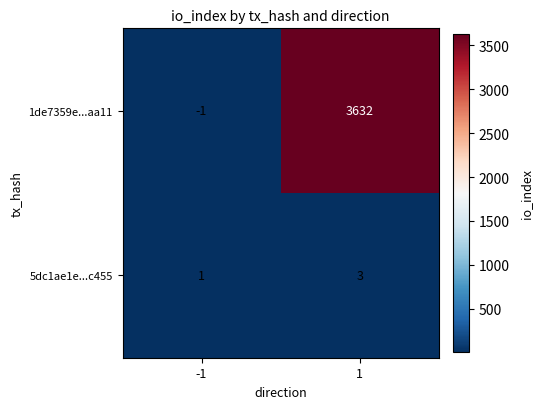

Which label corresponds to the smallest value in the chart?

-1